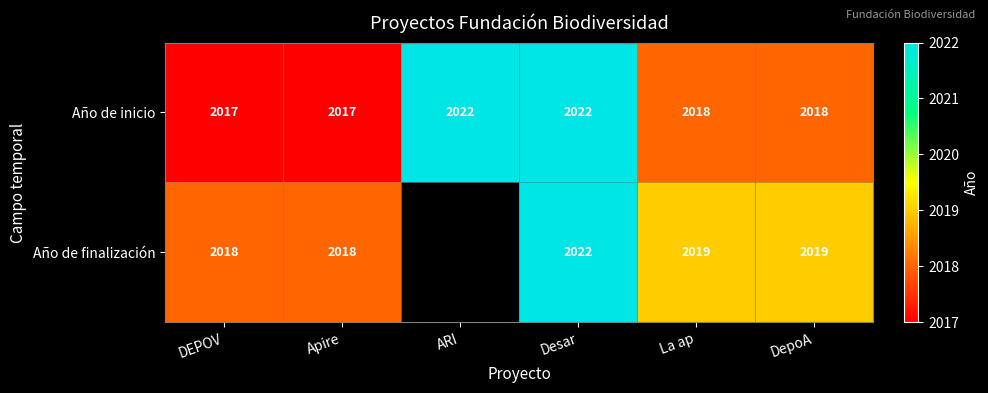

What is the sum of the Año de inicio values at DepoA and DEPOV?

4035